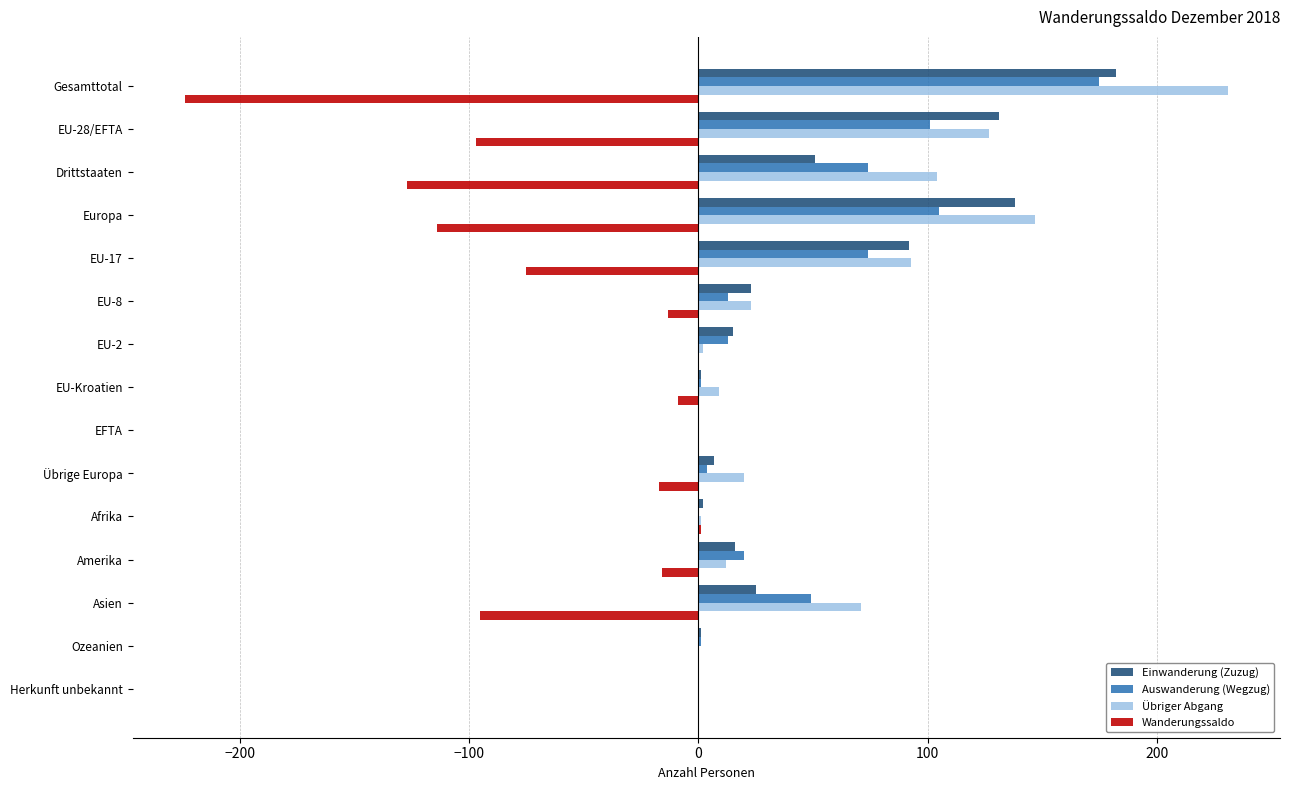

Where is Übriger Abgang nearest to the value 115?

Drittstaaten